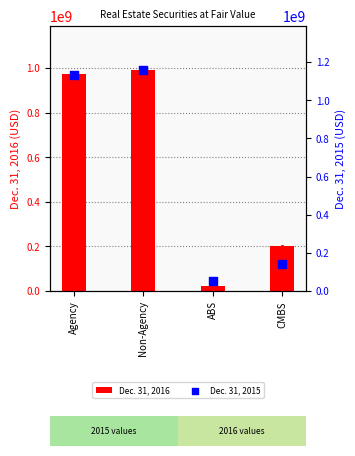

What are all the series names shown in the legend?

Dec. 31, 2016, Dec. 31, 2015